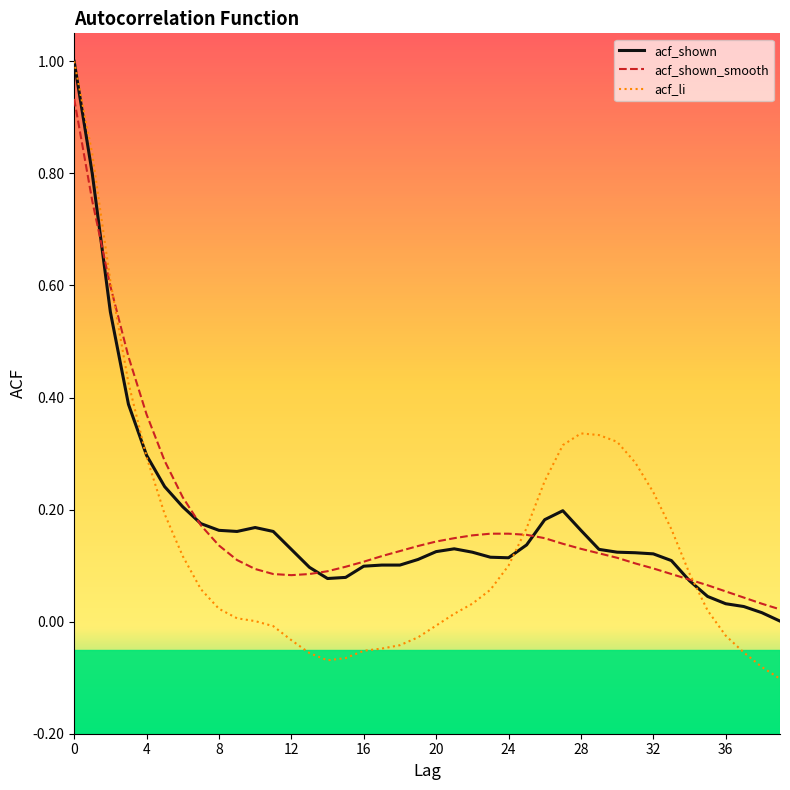

What are all the series names shown in the legend?

acf_shown, acf_shown_smooth, acf_li